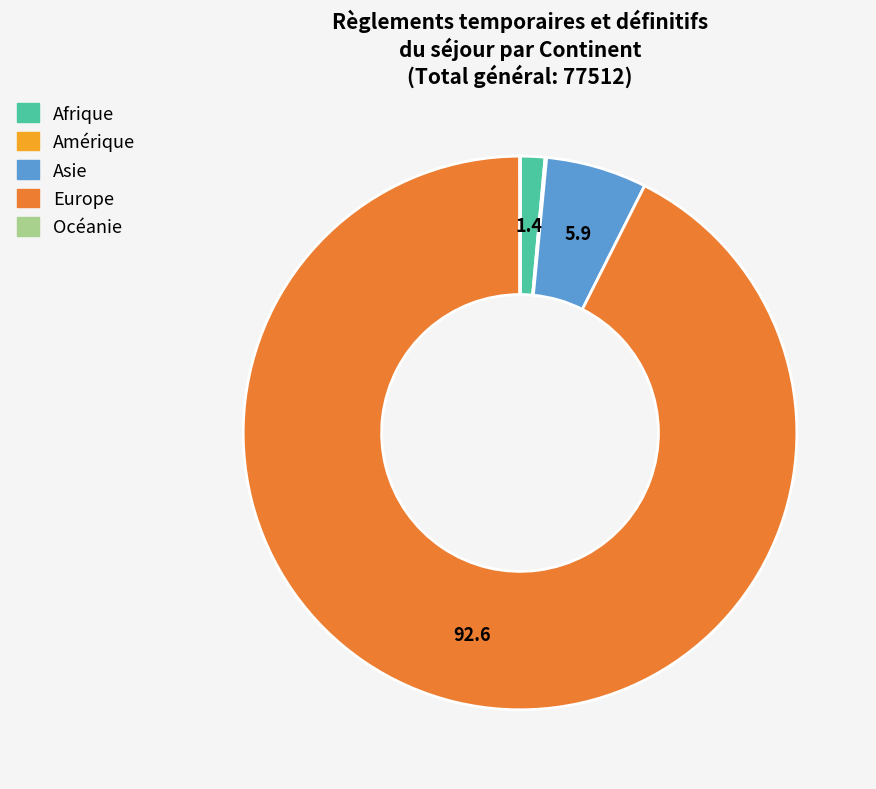

Combined, do Asie and Europe account for over 50%?

Yes